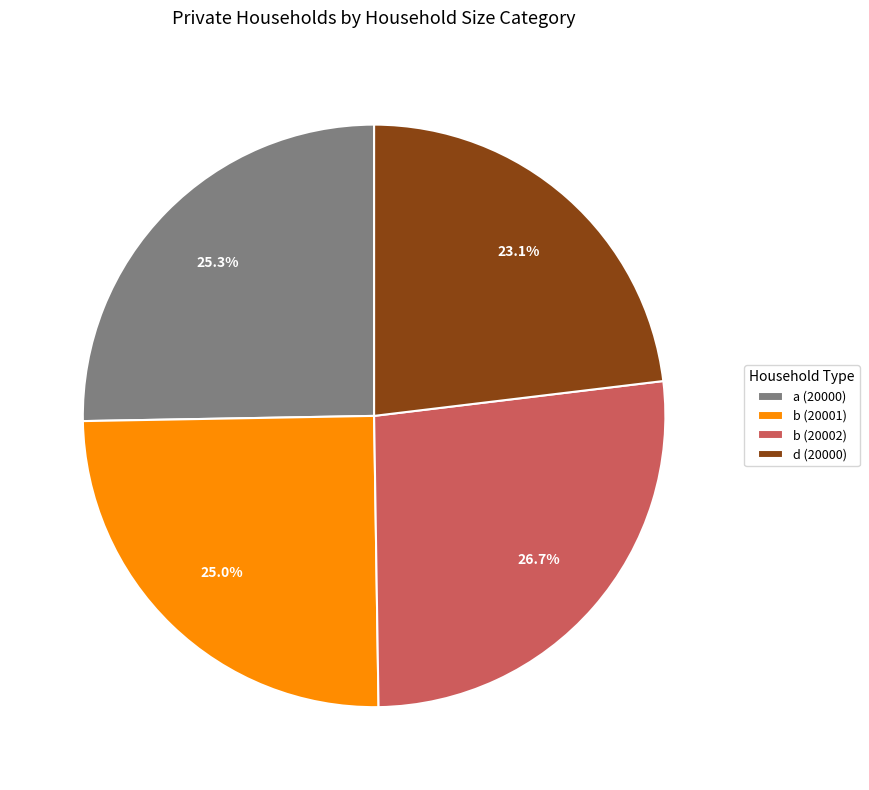

The a (20000) slice represents 25% of the pie. True or false?

True